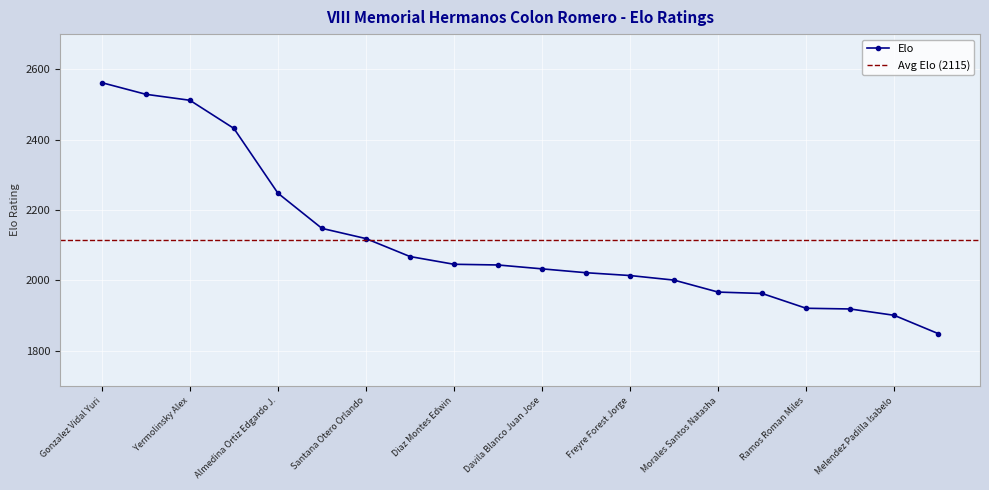

Does the chart display data point markers on the line(s)?

Yes